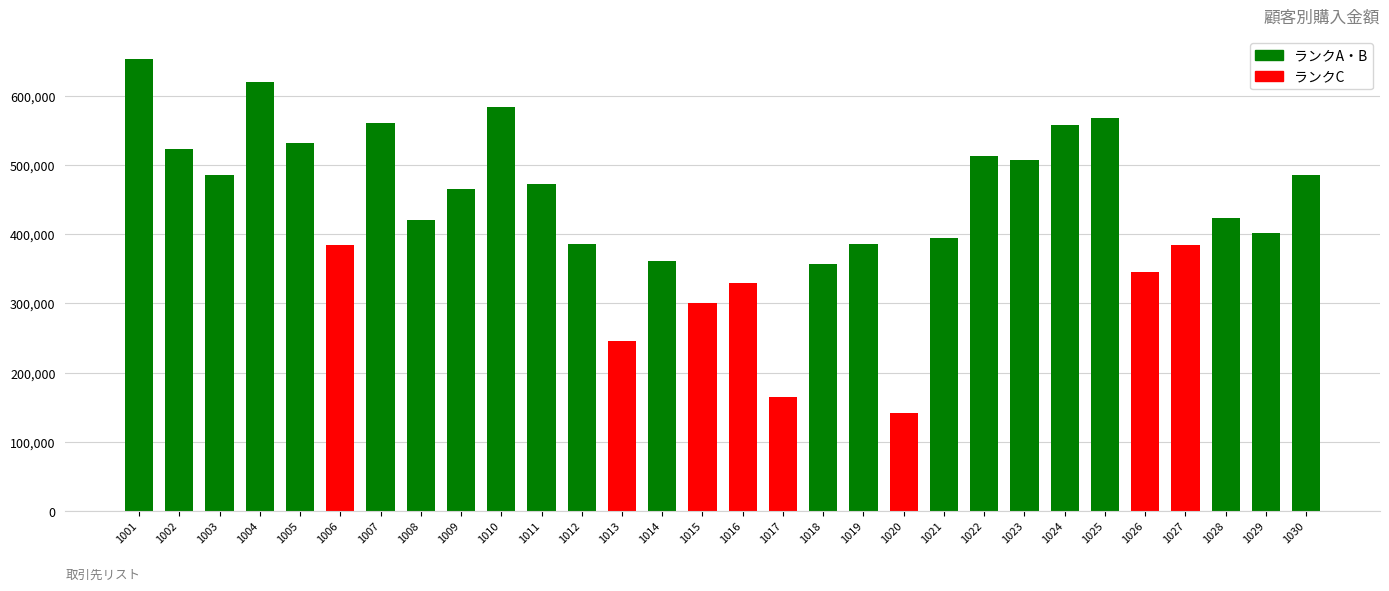

How many values are below 423500?

15